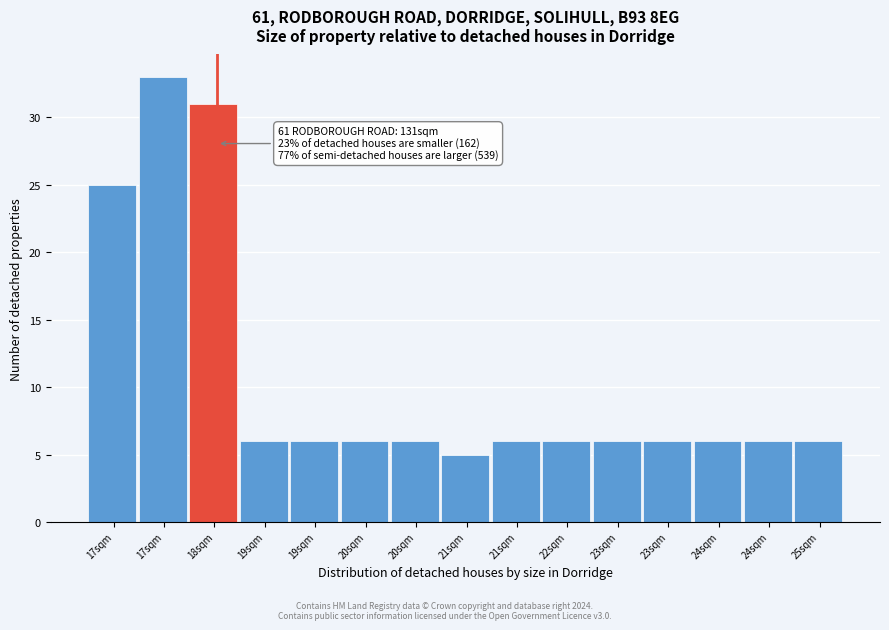

How many bars are there in total?

15